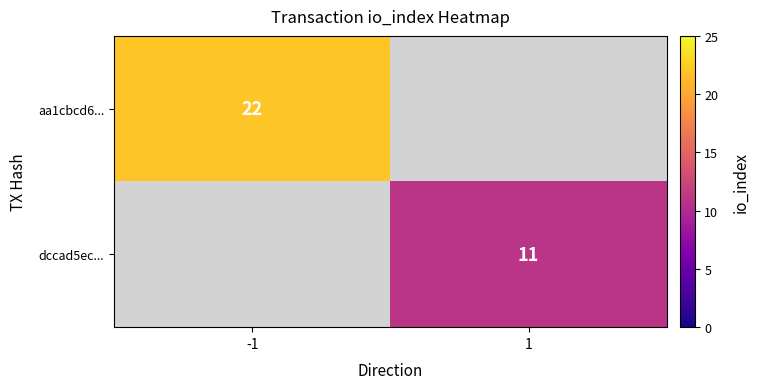

At how many categories does at least one series exceed 20?

1